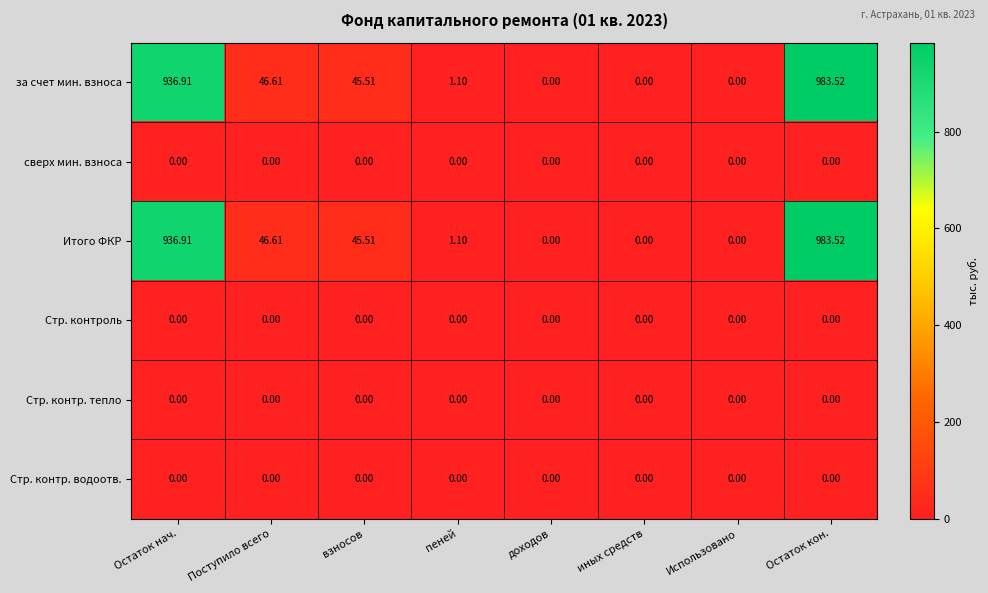

Which label corresponds to the largest value in the chart?

Остаток кон.